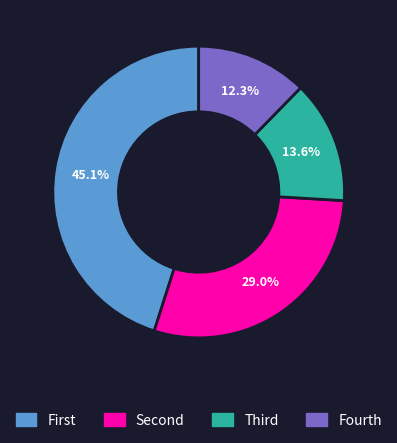

Is there any slice that represents more than half of the pie?

No